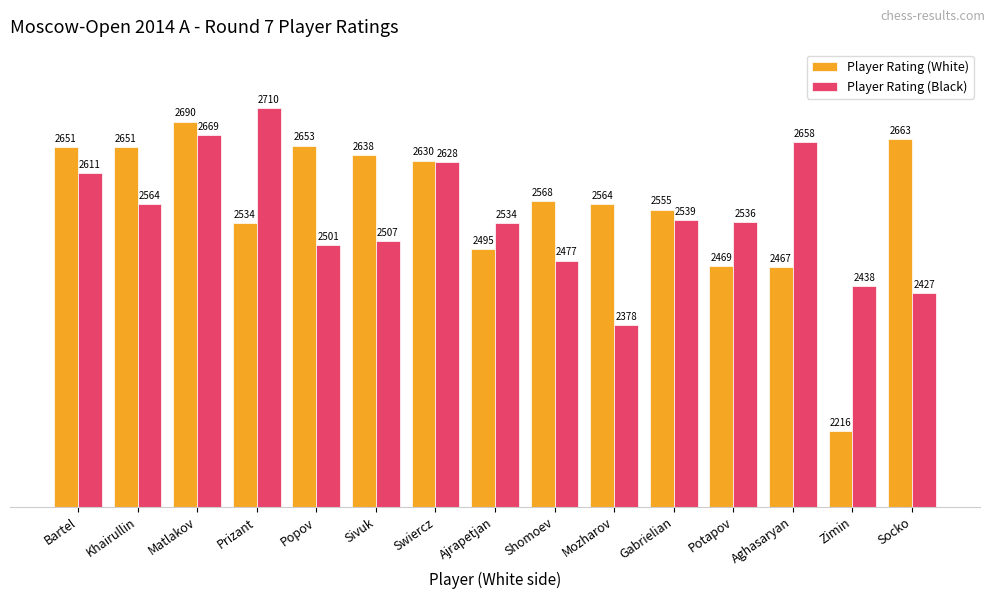

What is the difference between the second highest and second lowest values in the Player Rating (Black) series?

242